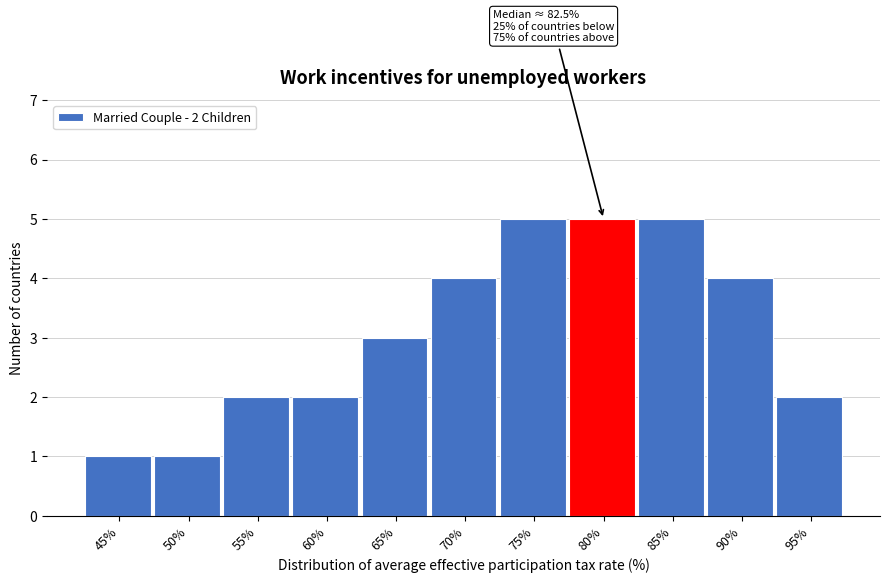

Reading right to left, list all the values displayed in this chart.

95%=2	90%=4	85%=5	80%=5	75%=5	70%=4	65%=3	60%=2	55%=2	50%=1	45%=1